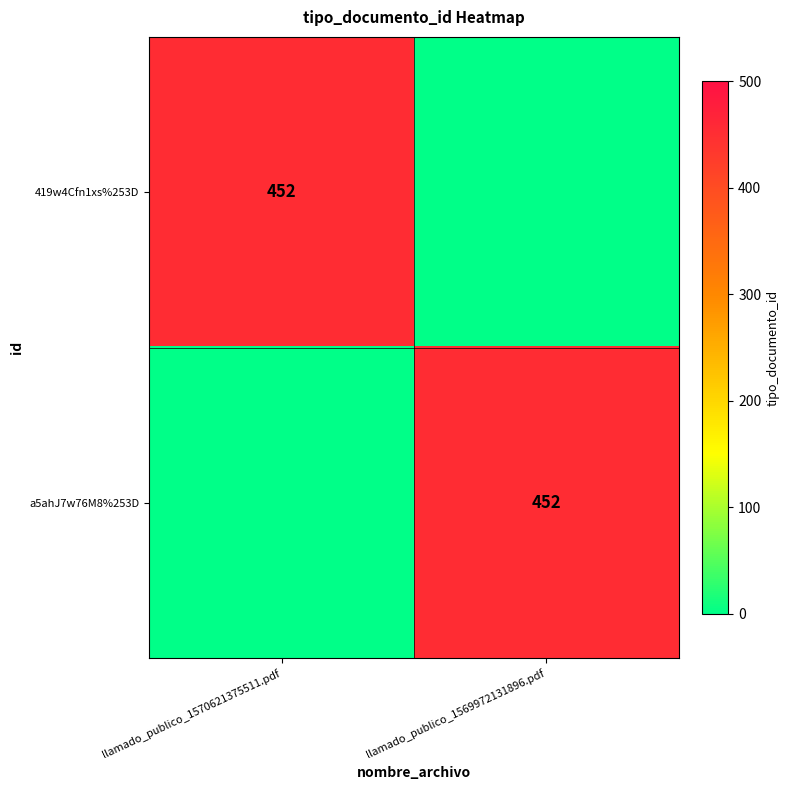

The value of 419w4Cfn1xs%253D at llamado_publico_1570621375511.pdf is 452. True or false?

True